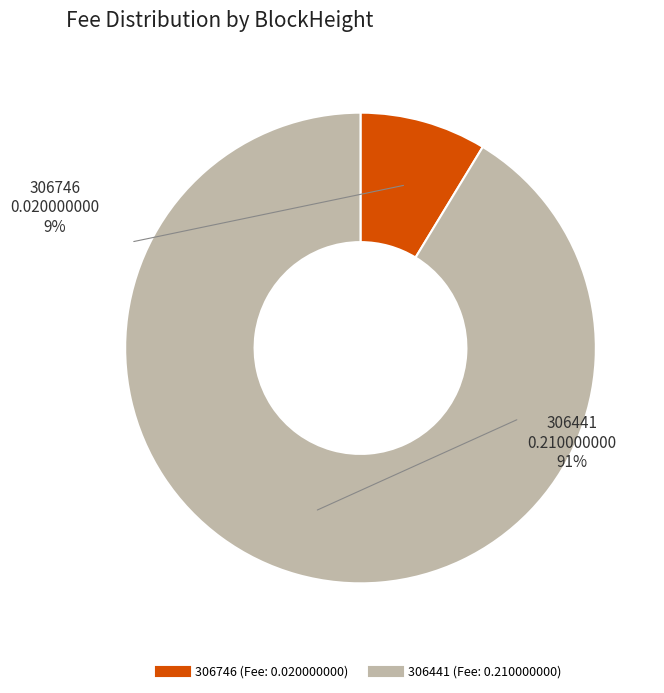

What percentage do 306441 and 306746 together represent?

100.0%